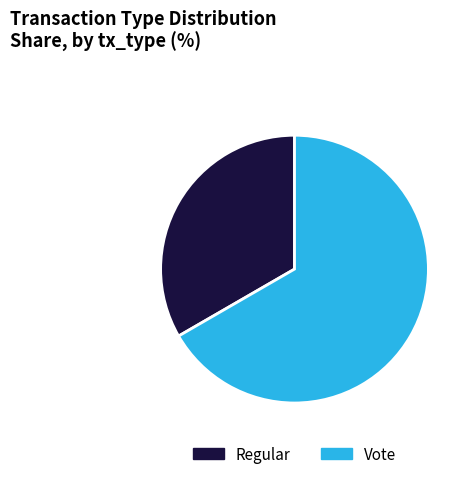

Rank the categories by value from lowest to highest.

Regular, Vote